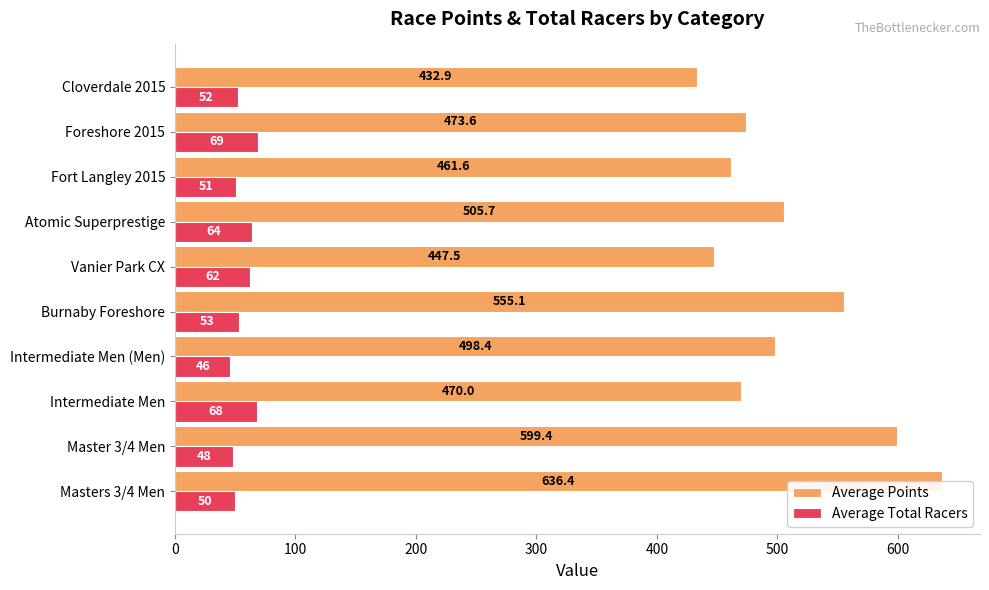

What is the difference between the second highest and minimum values in the Average Points series?

166.5